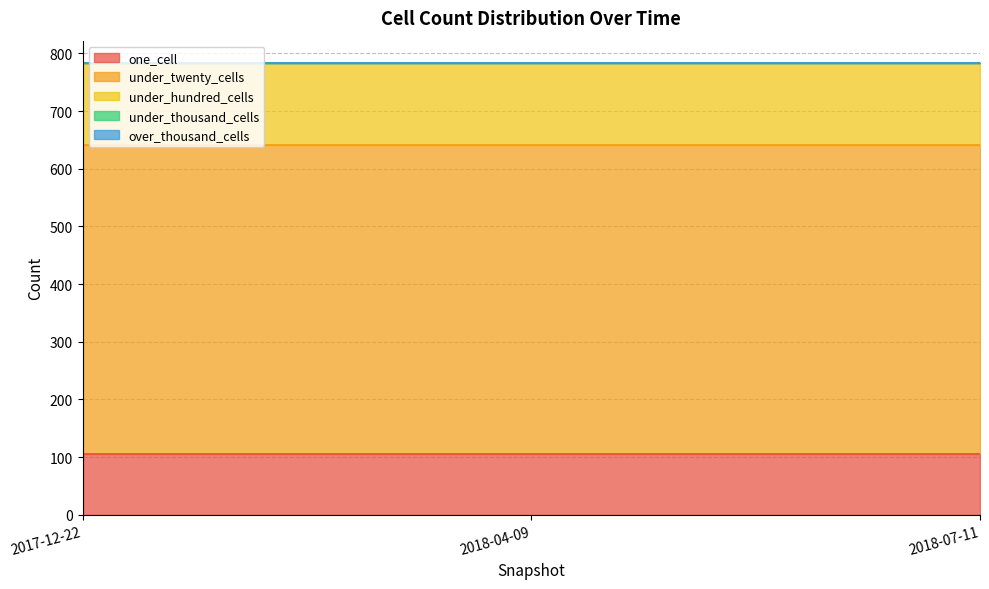

What position from the right is 2018-07-11?

1